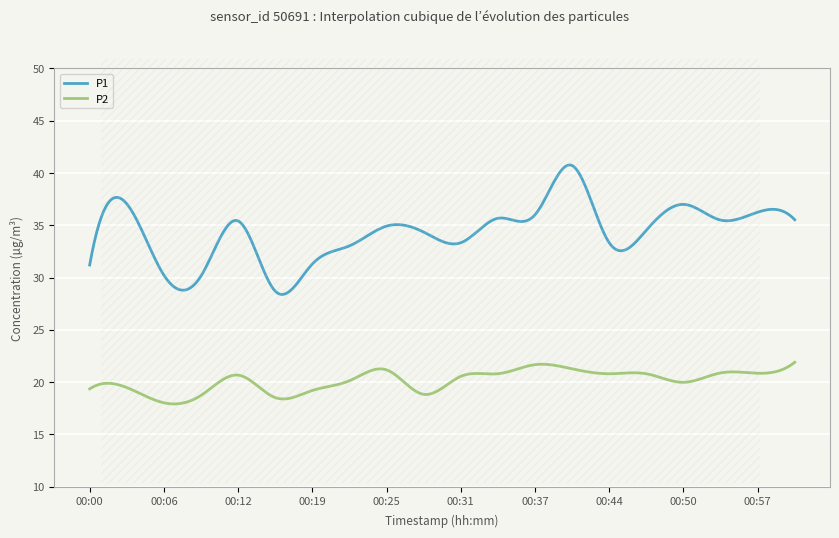

List the series in order of their overall mean, lowest first.

P2, P1